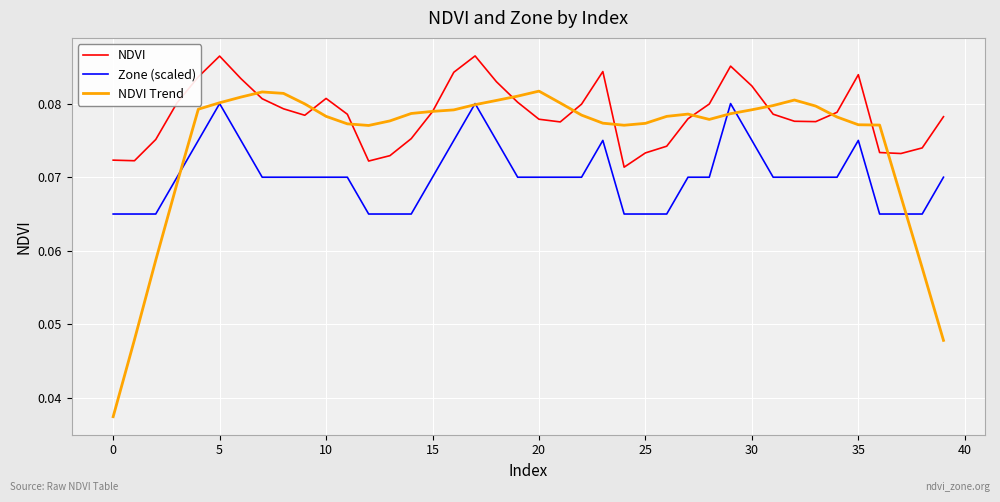

List the series in order of their overall mean, lowest first.

Zone (scaled), NDVI Trend, NDVI